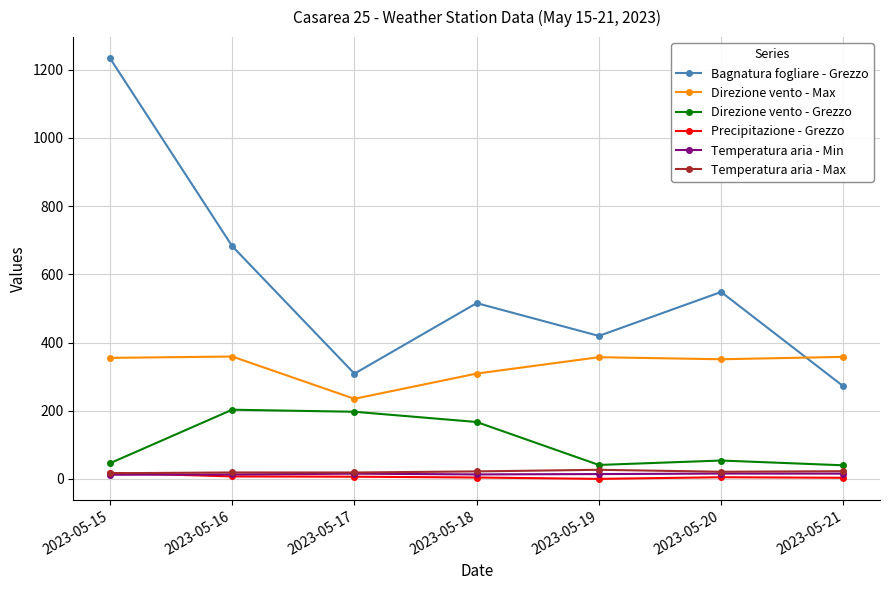

True or false: Temperatura aria - Max and Direzione vento - Grezzo intersect in this chart.

False